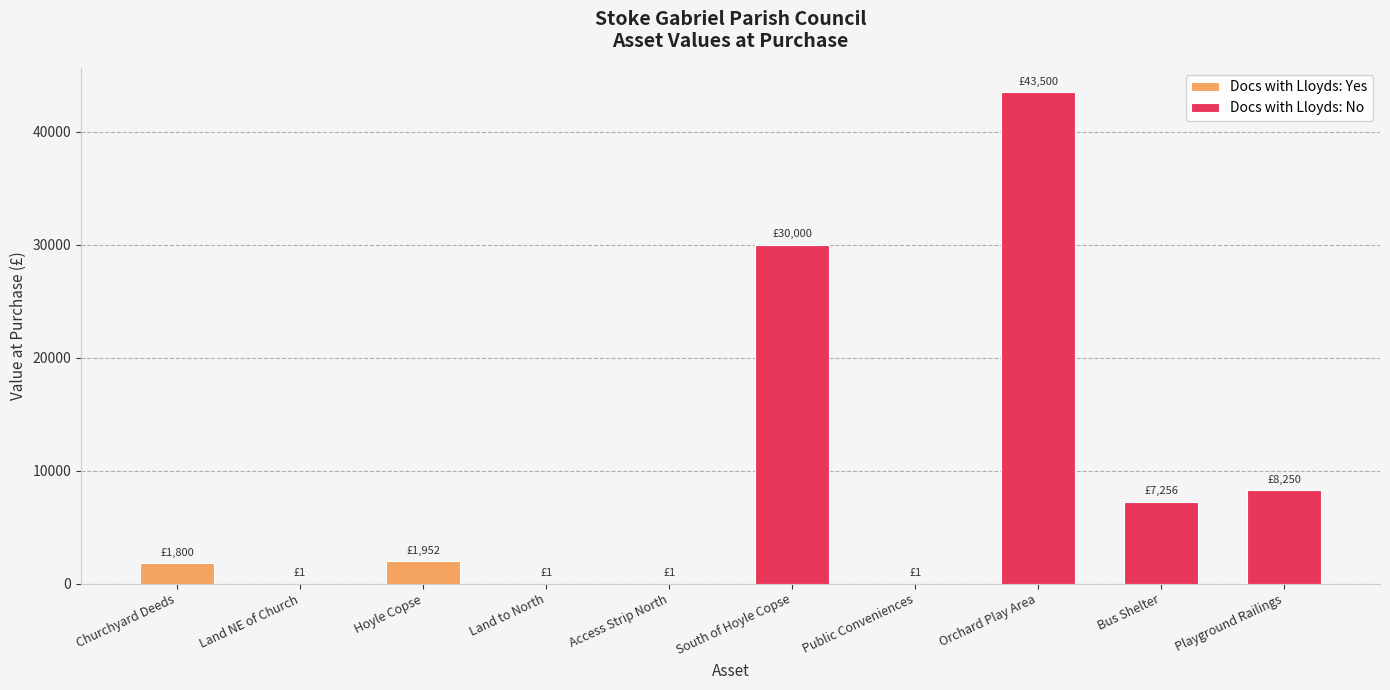

At which category does the chart reach its minimum across all series?

Land NE of Church